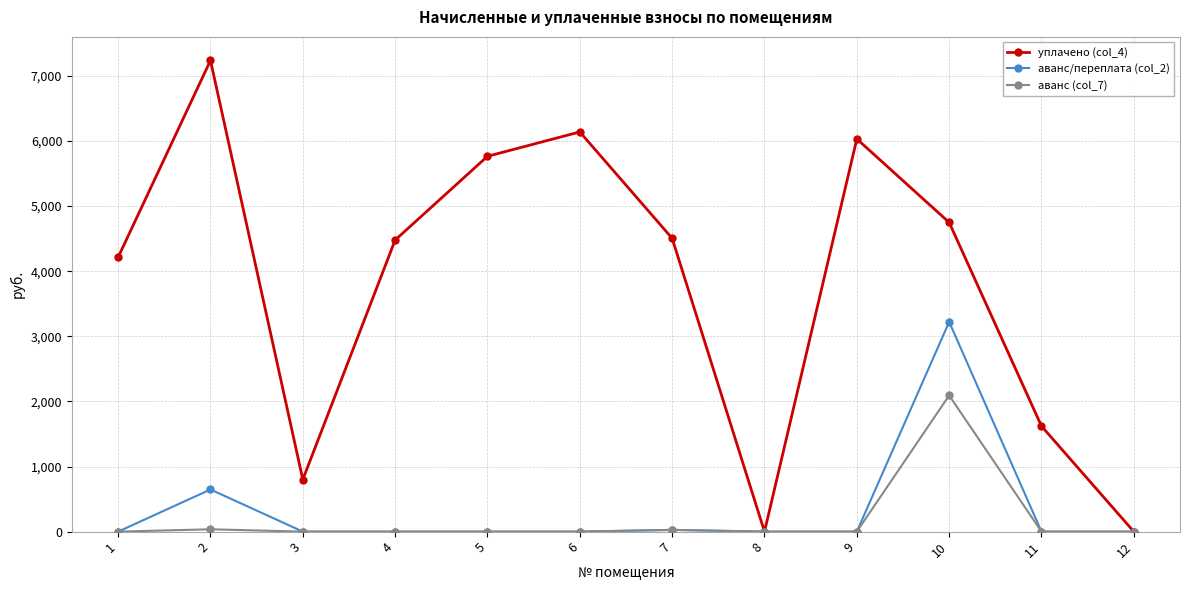

The аванс (col_7) series shows 0.0 at 12. True or false?

True